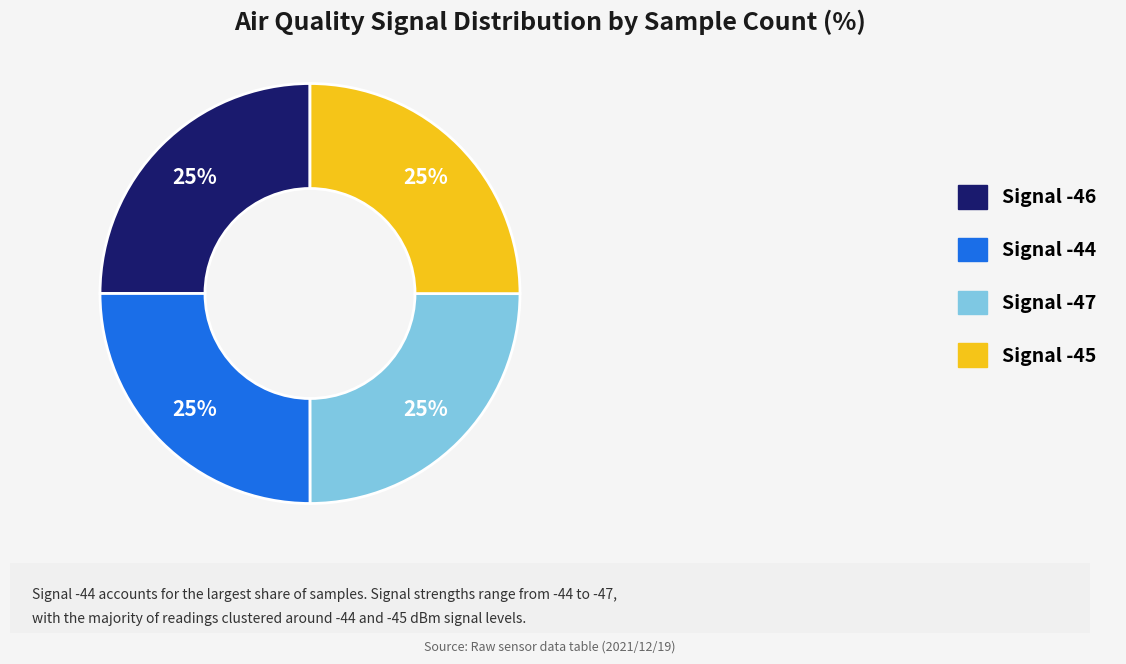

Does Signal -45 account for over 50% of the chart?

No